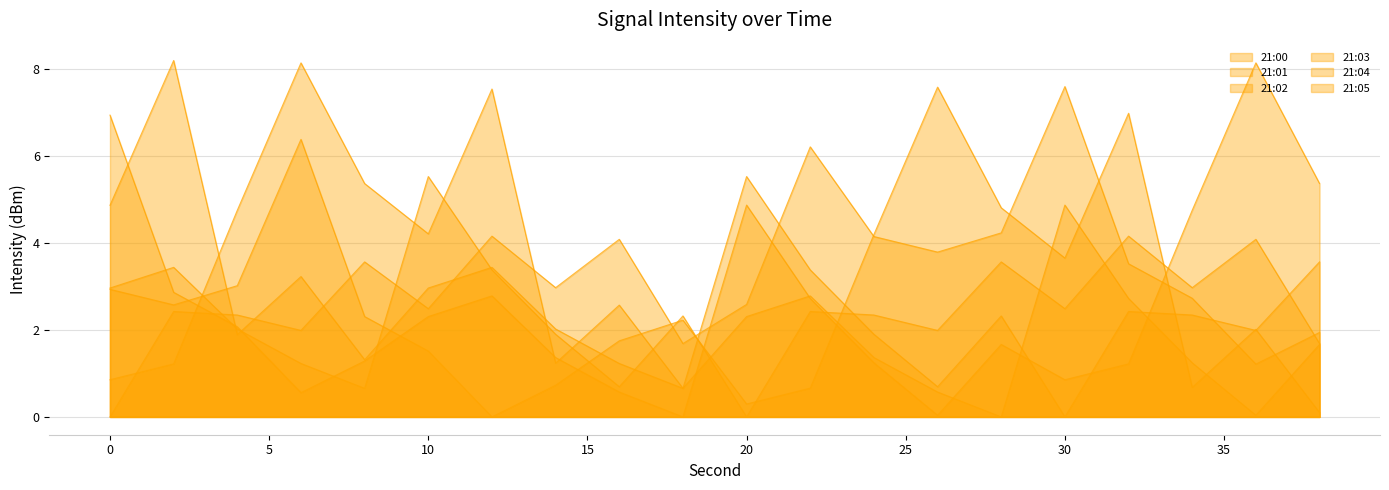

Between which two adjacent categories do 21:01 and 21:02 first intersect?

2 and 4